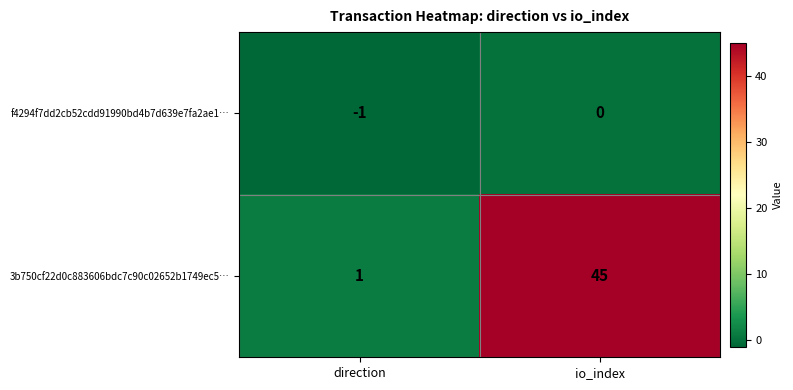

Rank the categories by 3b750cf22d0c883606bdc7c90c02652b1749ec5… value from lowest to highest.

direction, io_index